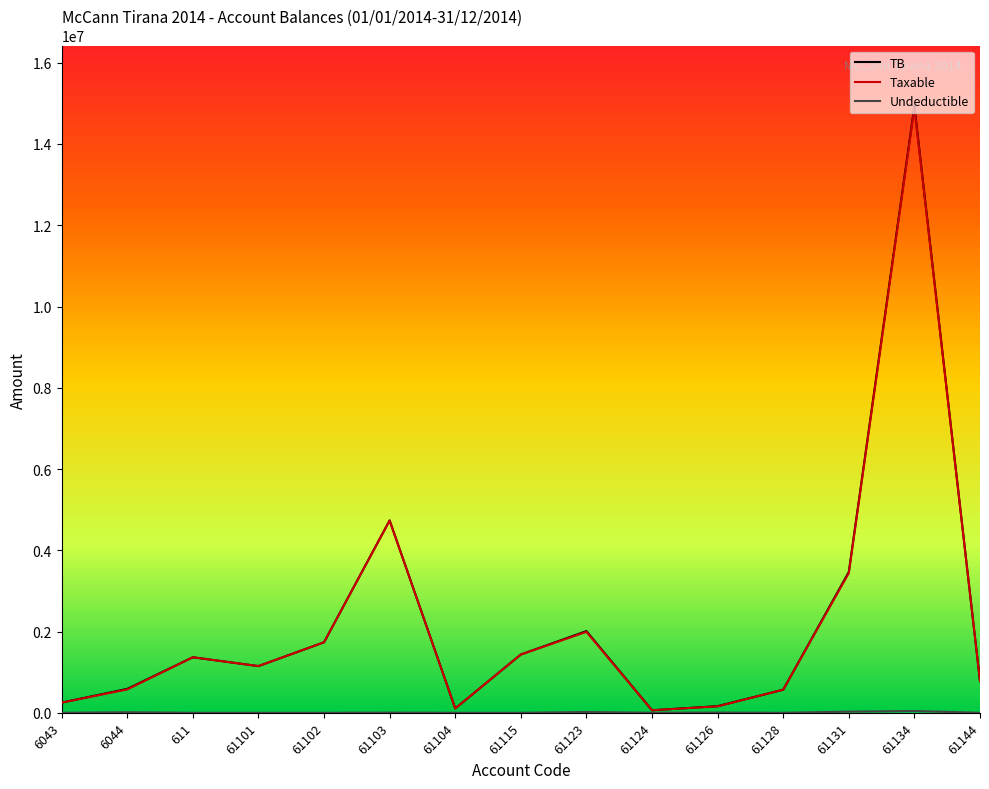

What is the difference between the highest and lowest values at 61101?

1149043.7